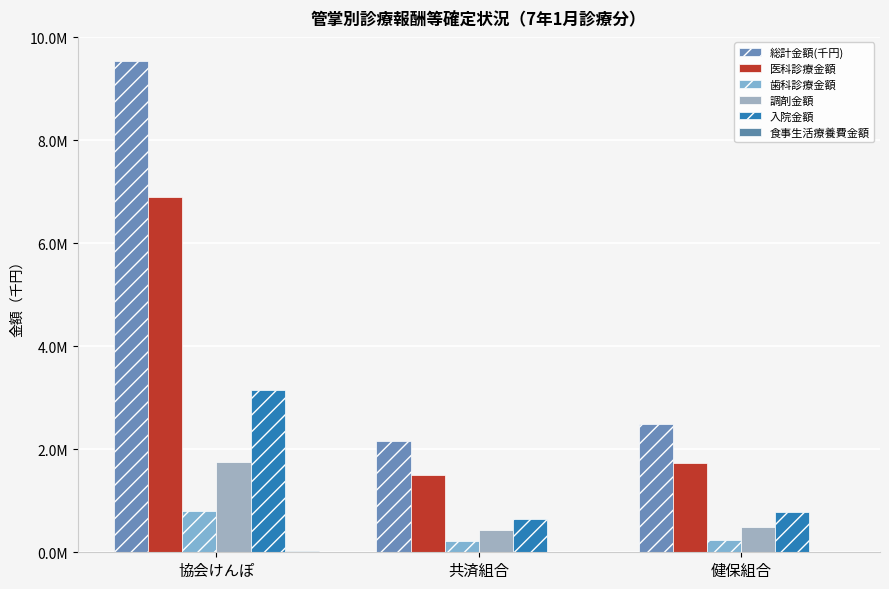

Are the bars horizontal?

No